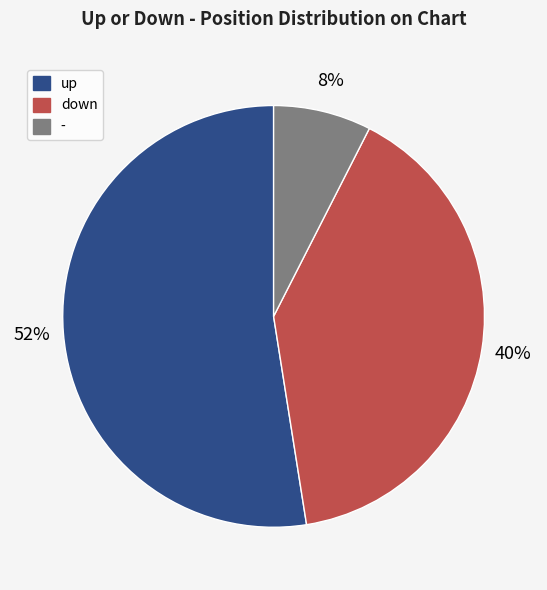

To the nearest percent, what is the average slice percentage?

33%